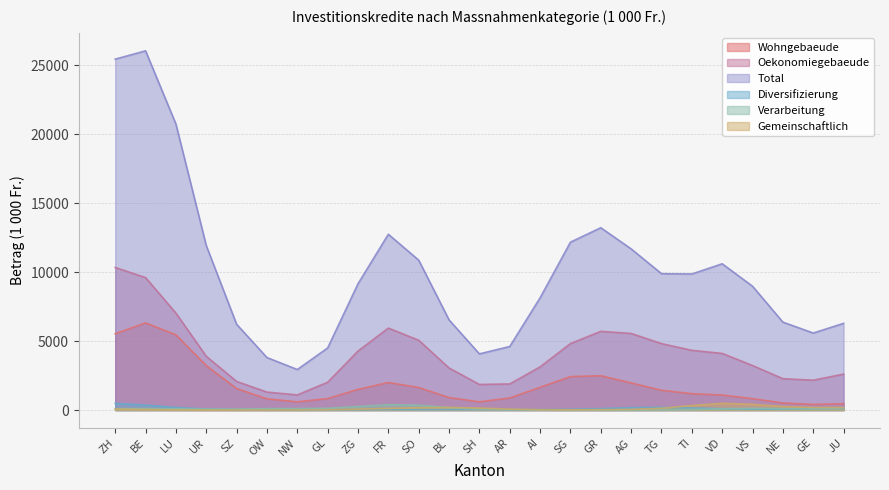

True or false: Oekonomiegebaeude and Gemeinschaftlich cross at least once.

False